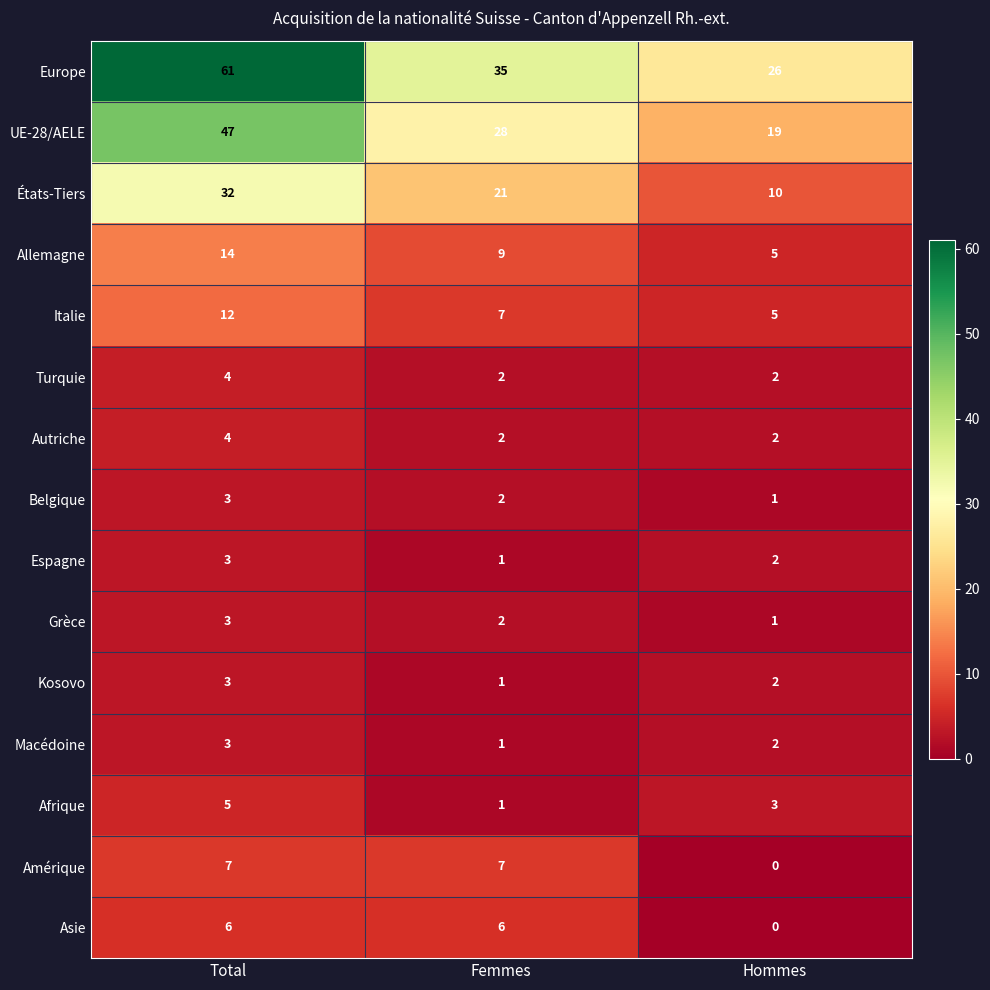

Count the number of data series in this chart.

15